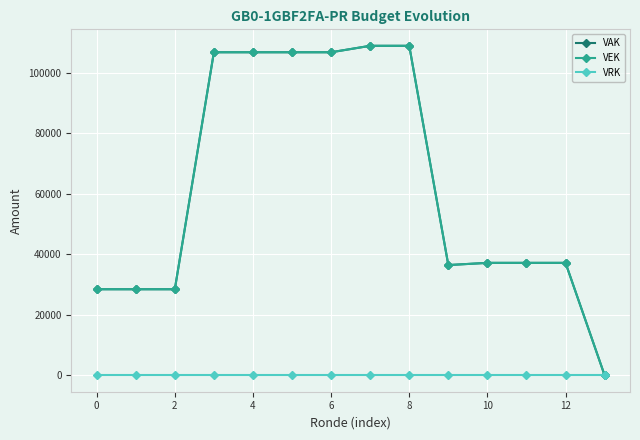

At how many categories does at least one series exceed 89600?

6